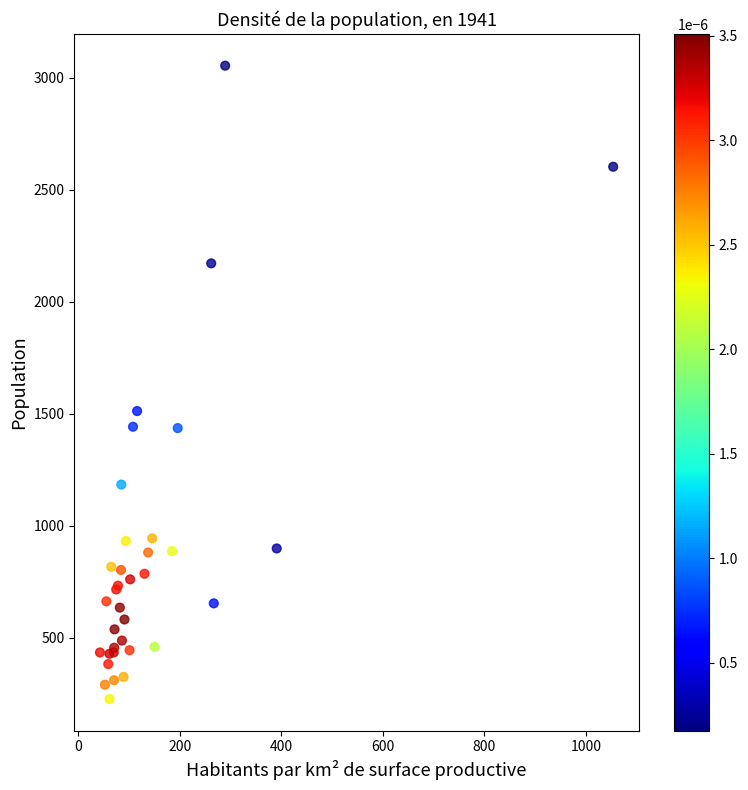

What Y value in the scatter plot is closest to 1640?

1512